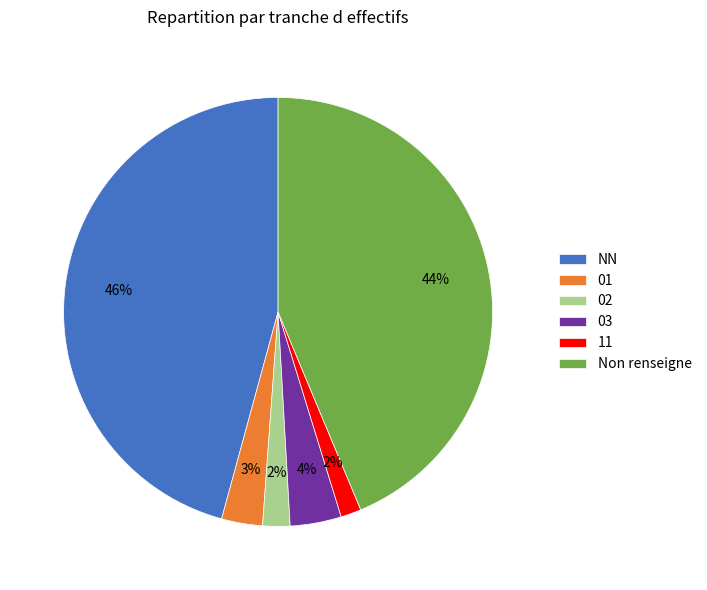

To the nearest percent, what is the average slice percentage?

17%